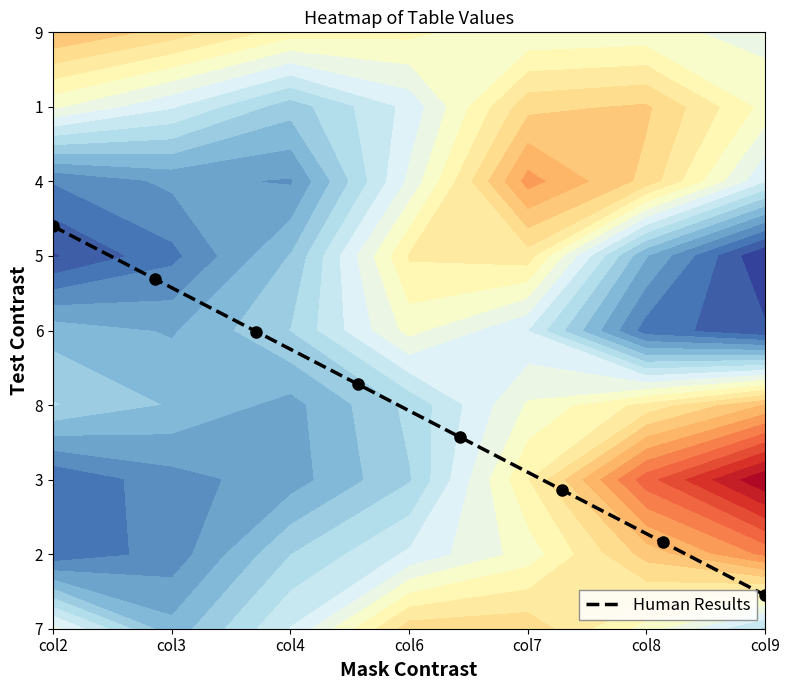

At which label does the data first exceed 3?

col2